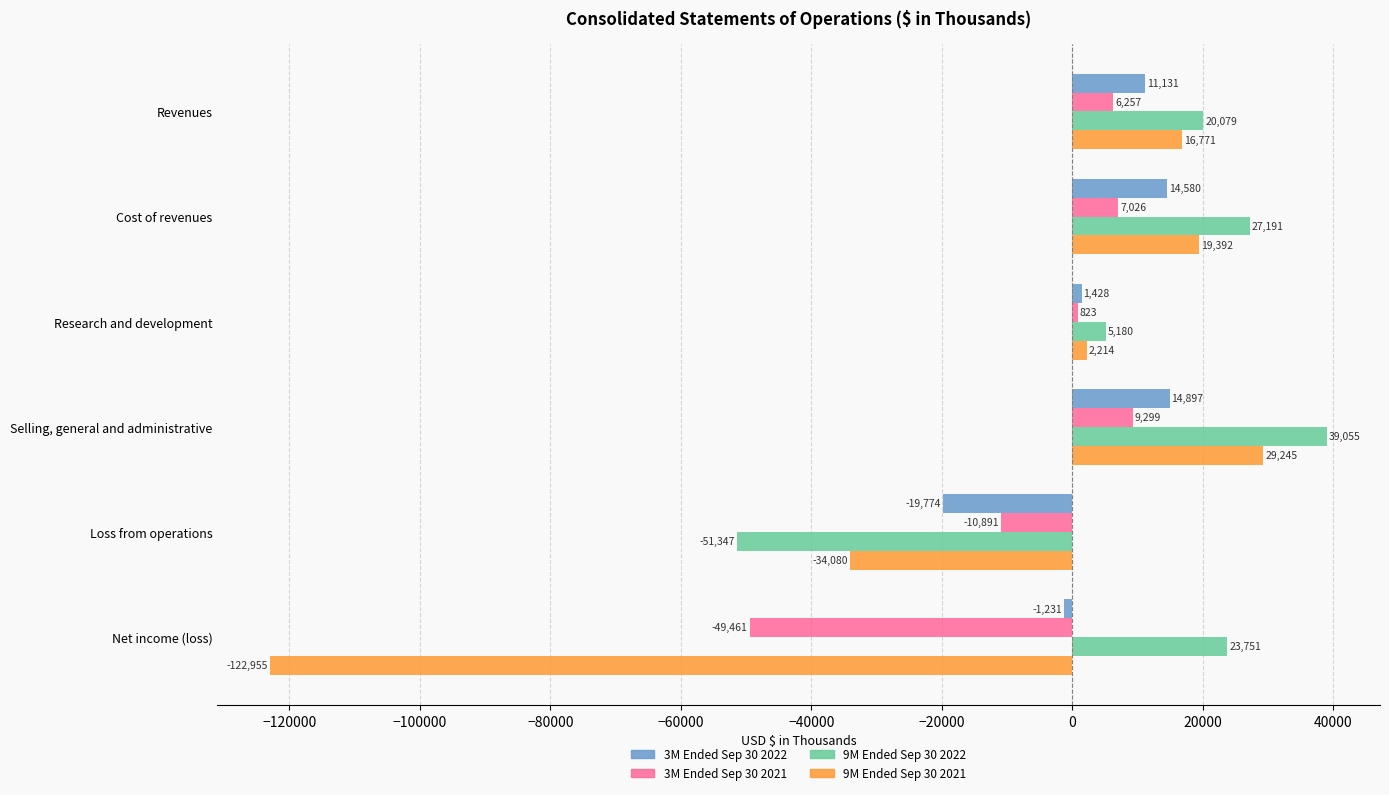

What is the minimum value shown in the chart?

-122955